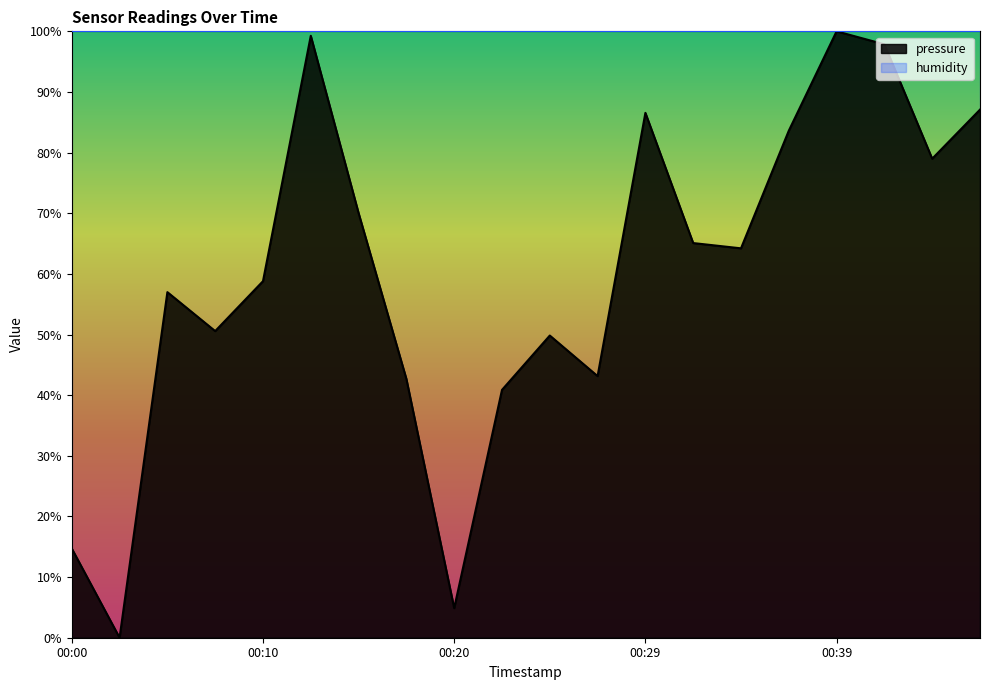

How many lines are shown in the chart?

2